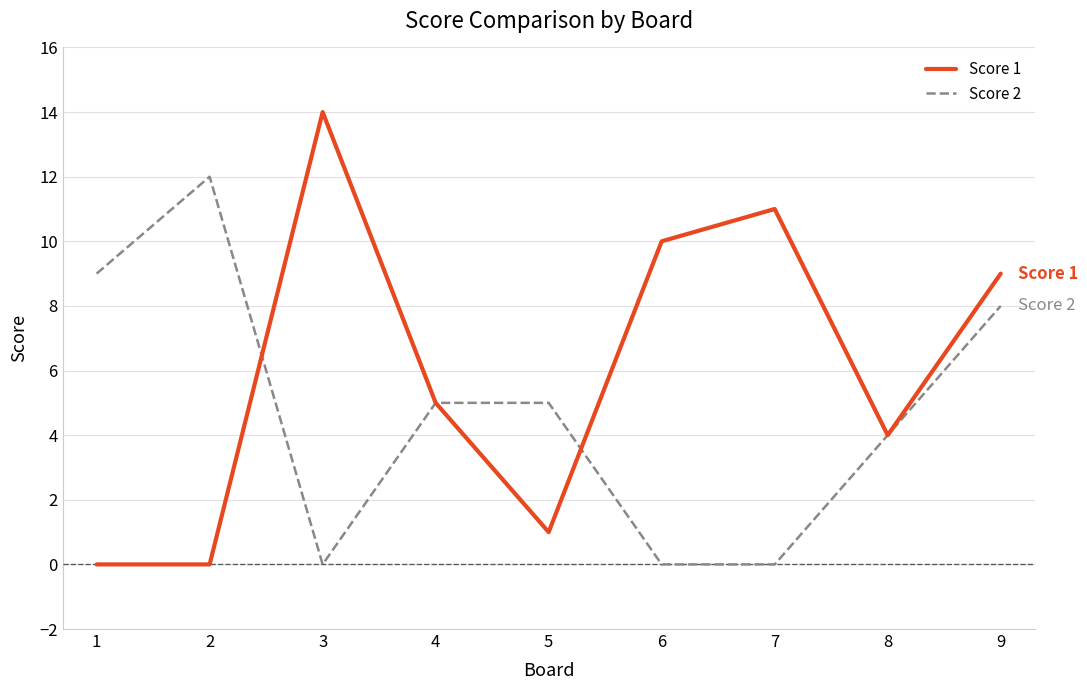

The Score 1 series shows 9 at 9. True or false?

True